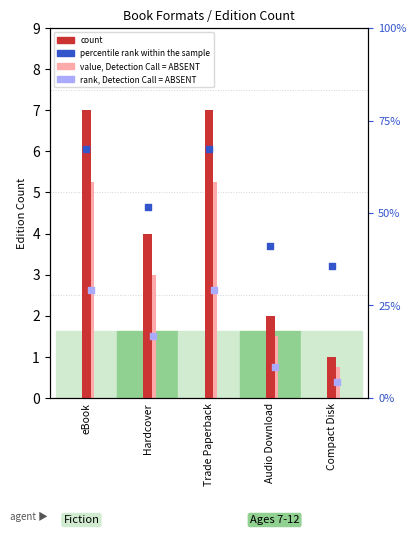

What is the change in value from Audio Download to Compact Disk?

-1